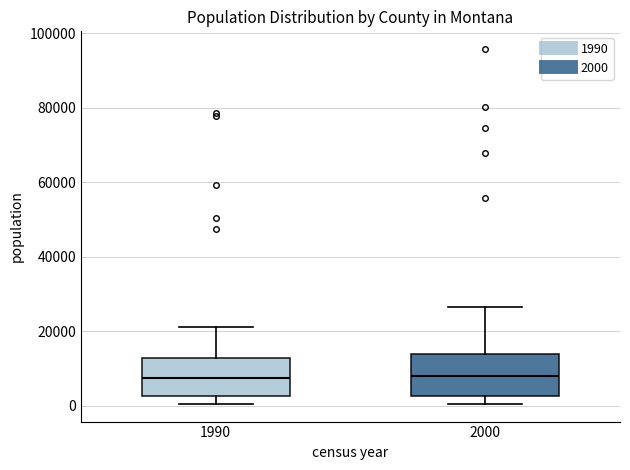

Reading left to right, read every box against the y-axis: the position of its median line, the range the box covers, and the ends of its whiskers. The values are not printed on the chart, so give them approximately, as read against the axis.

1990: median 8000, box 2000 to 12000, whiskers 0 to 22000
2000: median 8000, box 2000 to 14000, whiskers 0 to 26000